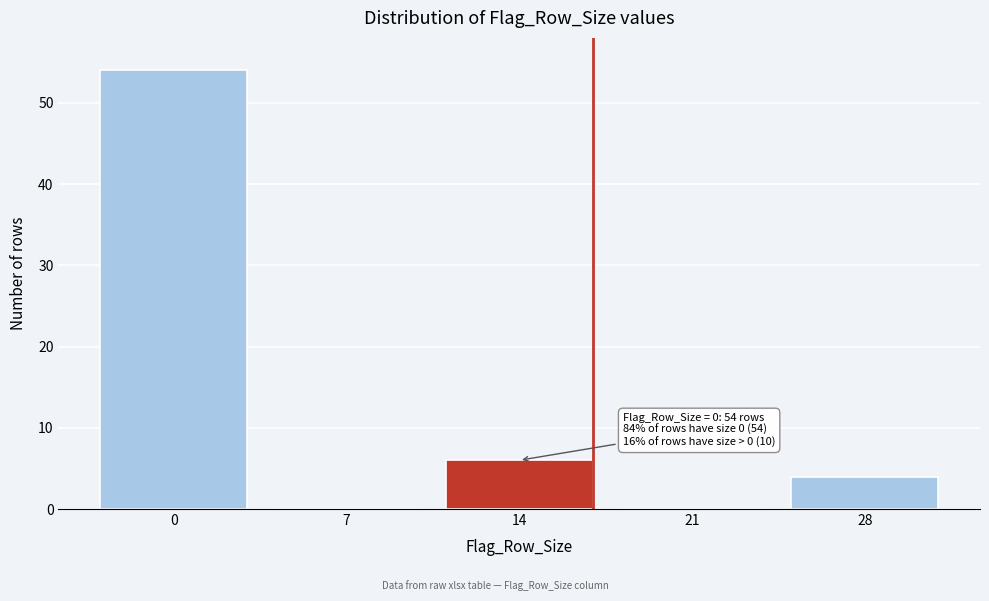

Reading left to right, extract all data points from this chart.

0=54	7=0	14=6	21=0	28=4